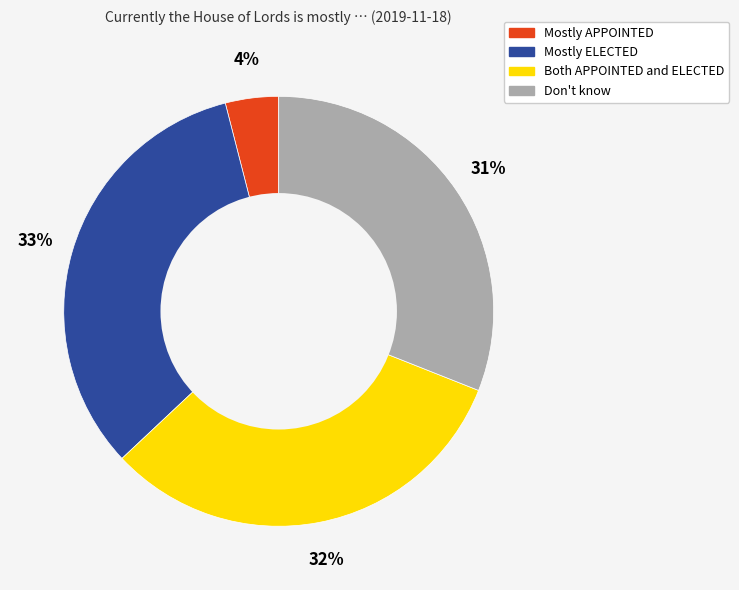

What is the smallest slice in the pie chart?

Mostly APPOINTED